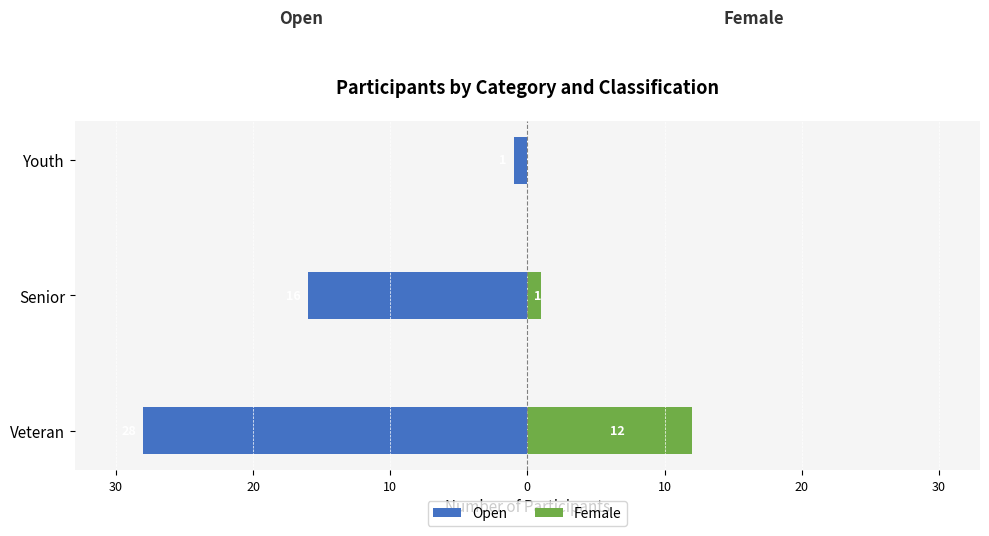

What is the average value of the Female series?

4